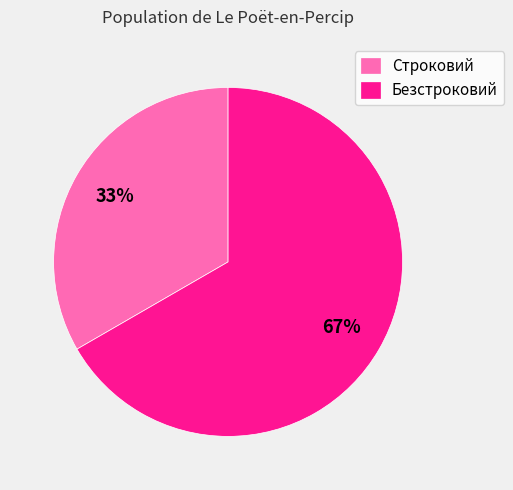

Is it true that Безстроковий is 74% of the pie?

False